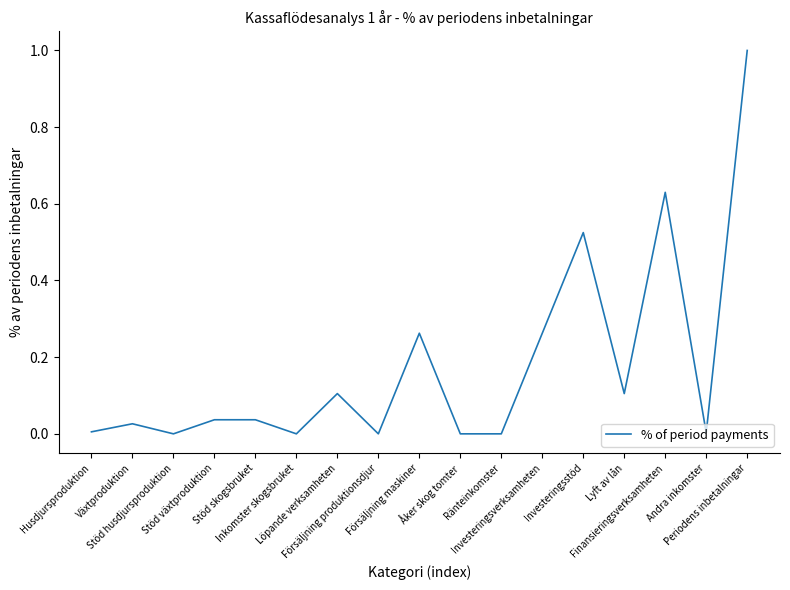

Does the chart display data point markers on the line(s)?

No